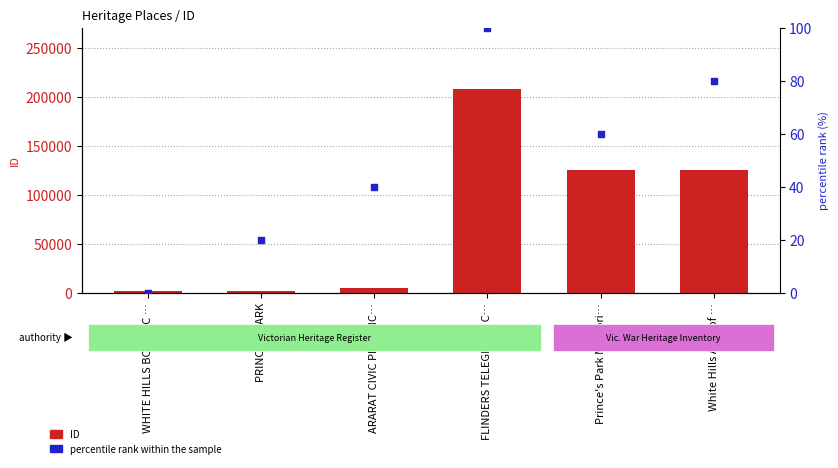

Which series reaches the maximum Y coordinate?

ID